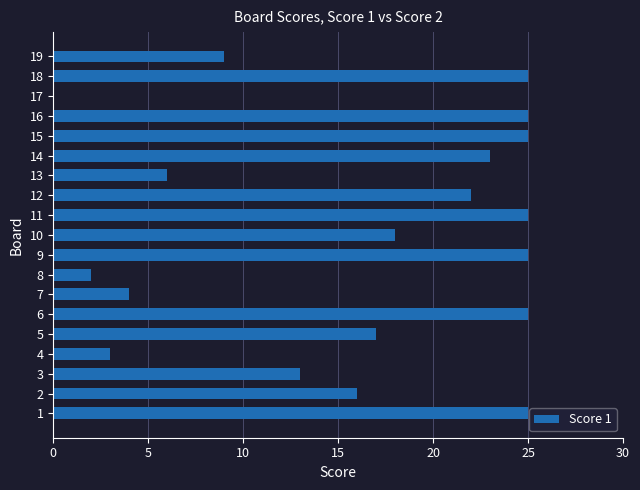

The value at 7 is 7. True or false?

False